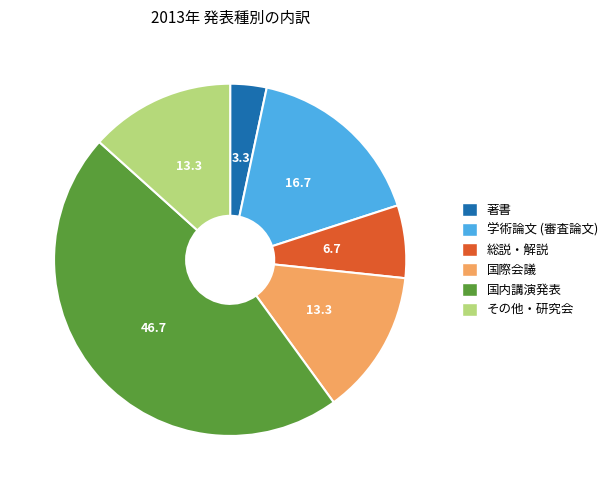

Approximately how many times larger is the value at 国内講演発表 compared to 総説・解説?

7.0